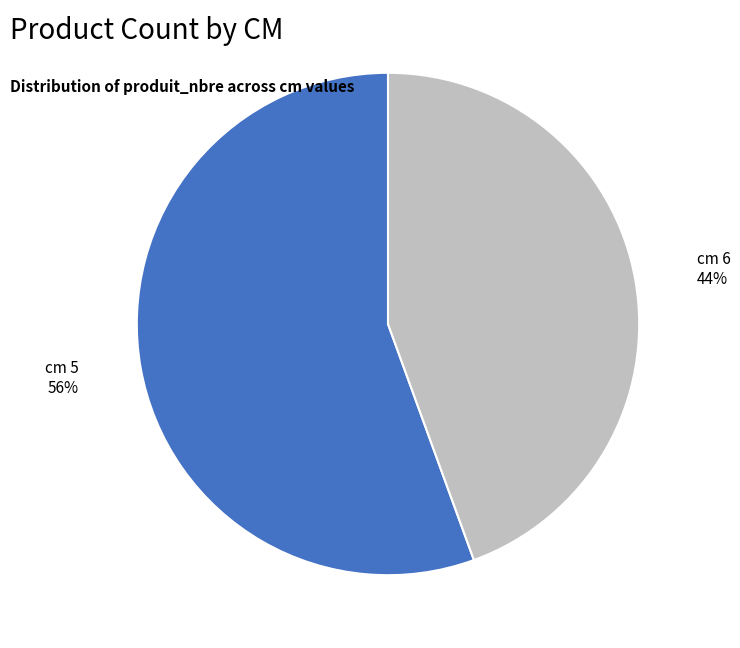

Does cm 5 account for over 50% of the chart?

Yes